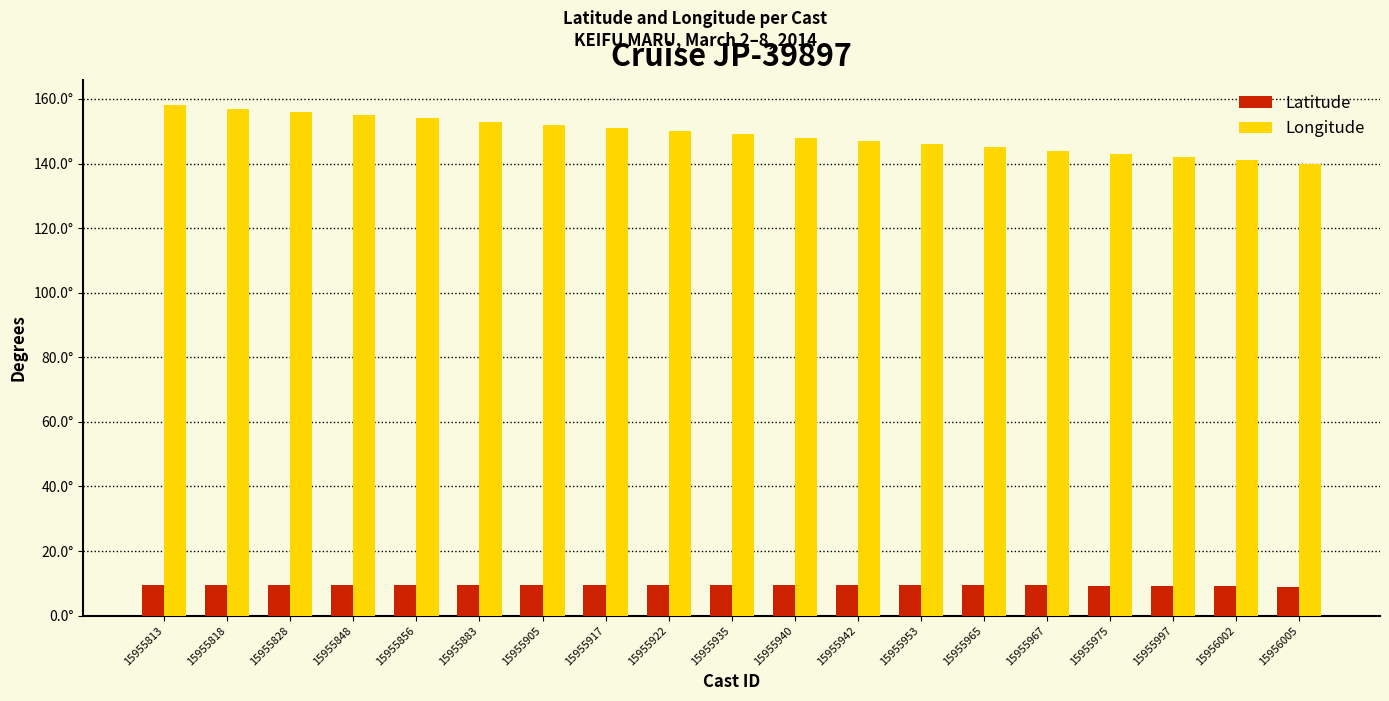

What are all the series names shown in the legend?

Latitude, Longitude